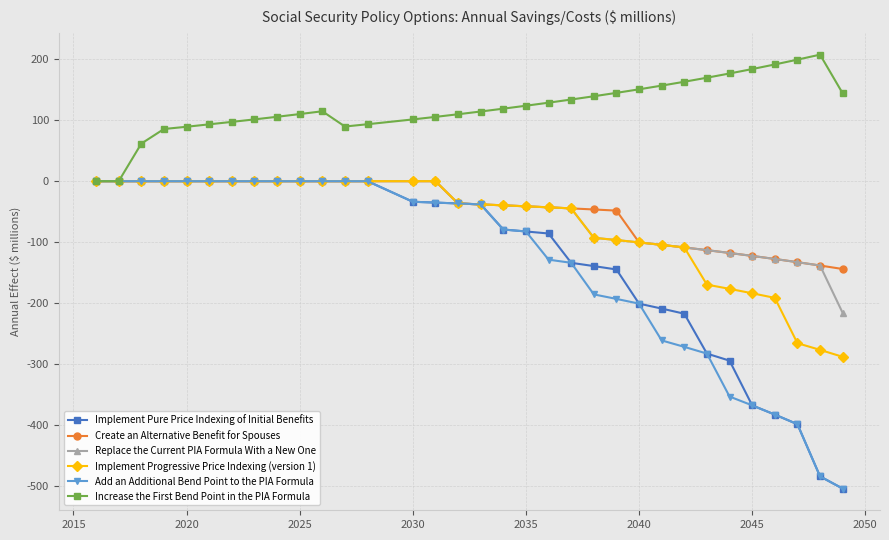

What is the average value of the Implement Pure Price Indexing of Initial Benefits series?

-126.0